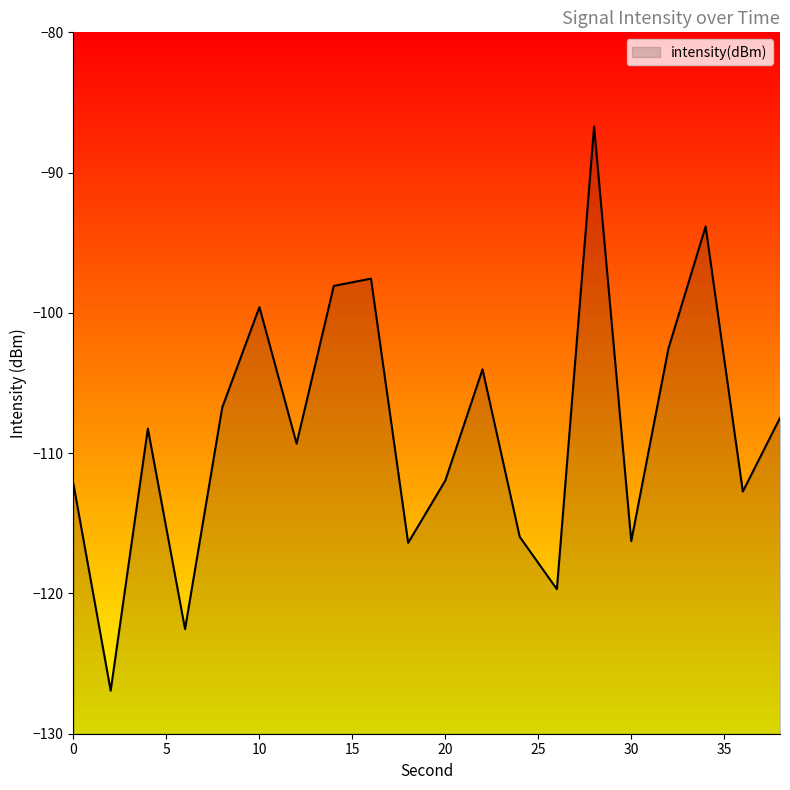

What is the average value?

-108.4